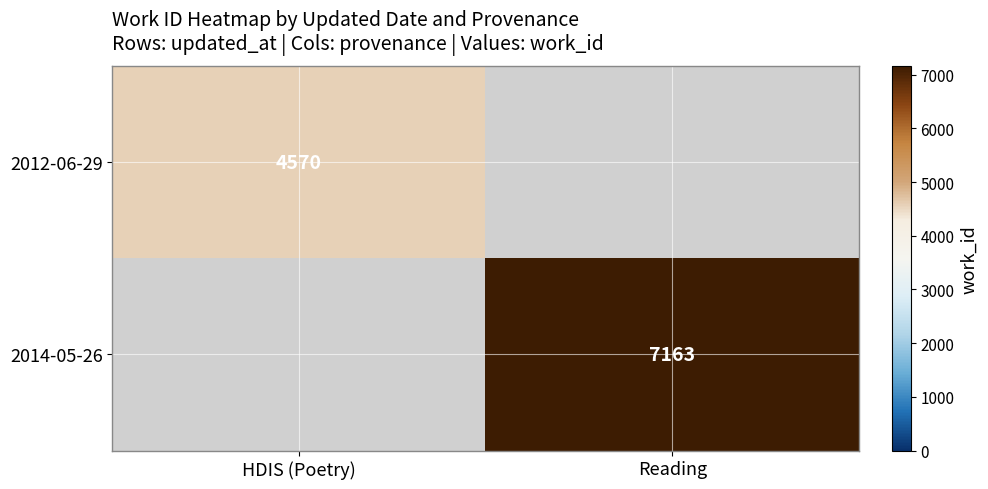

True or false: 2014-05-26 has a value of 9821 at Reading.

False